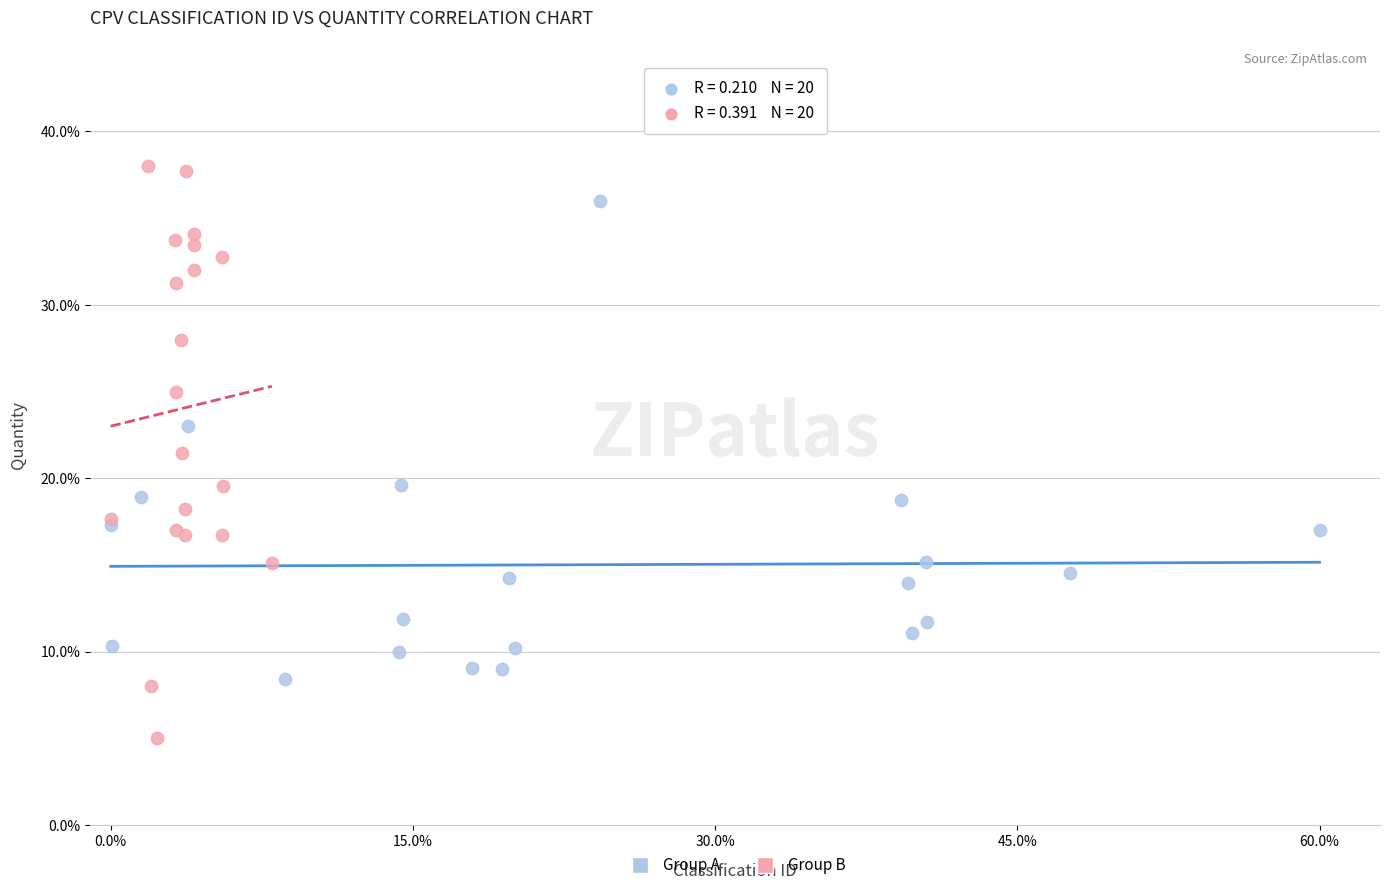

What are all the series names shown in the legend?

Group A, Group B